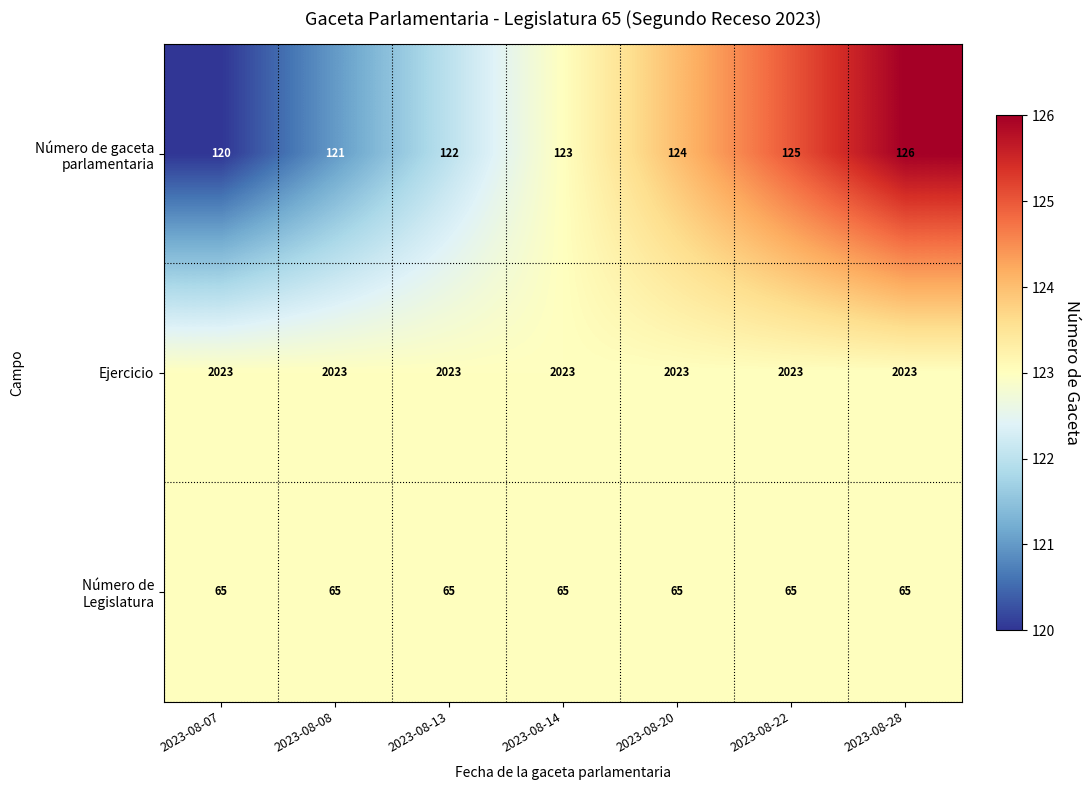

Is it true that Ejercicio equals 2023 at 2023-08-13?

True